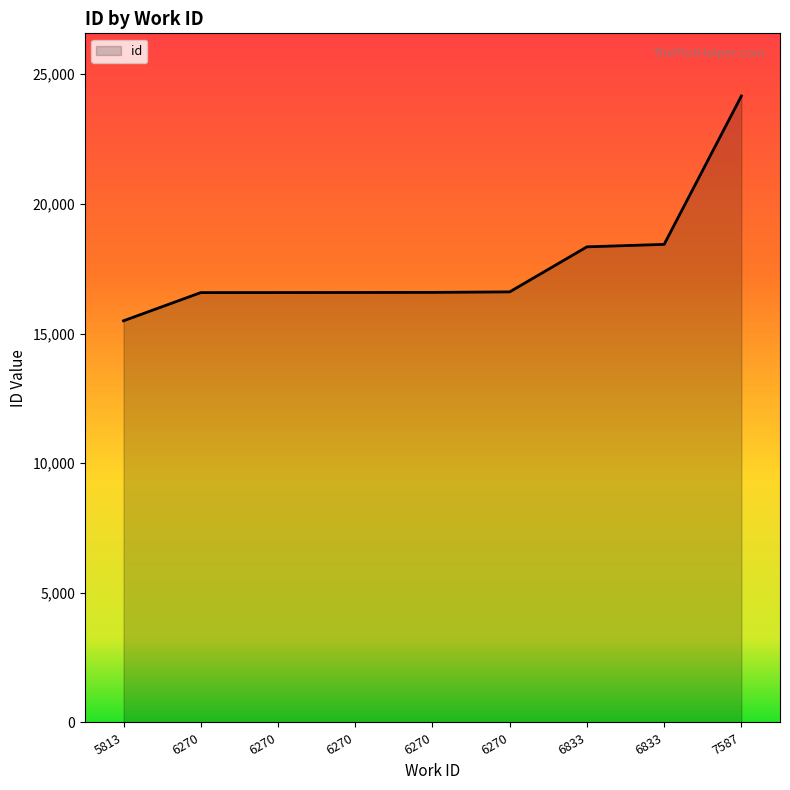

Reading left to right, transcribe all the data shown in this chart.

15492	16579	16581	16583	16587	16607	18344	18439	24162